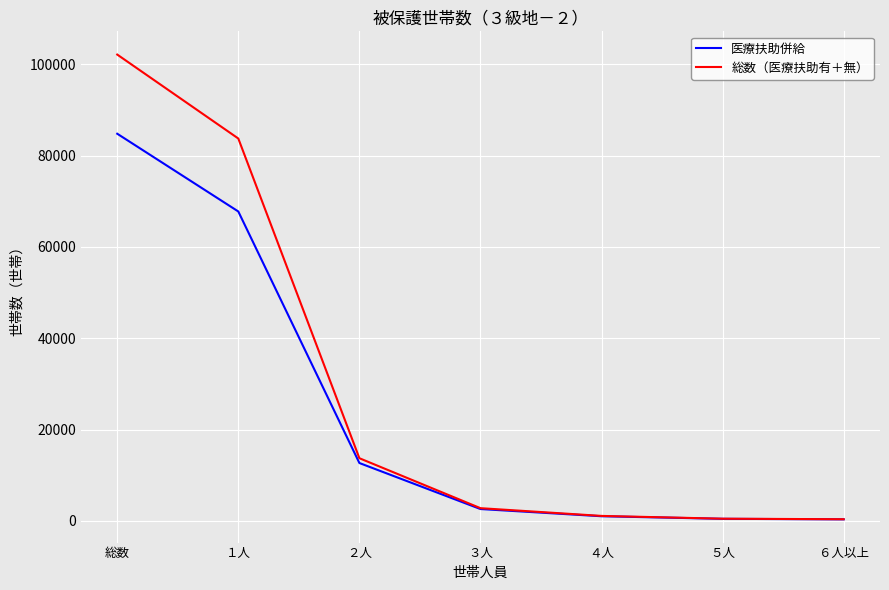

Count the number of data series in this chart.

2